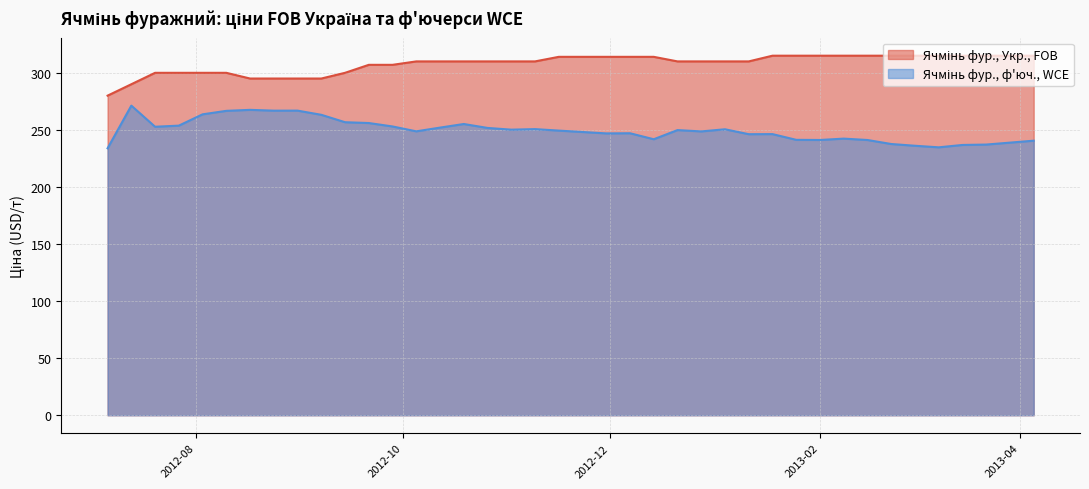

What are all the series names shown in the legend?

Ячмінь фур., Укр., FOB, Ячмінь фур., ф'юч., WCE